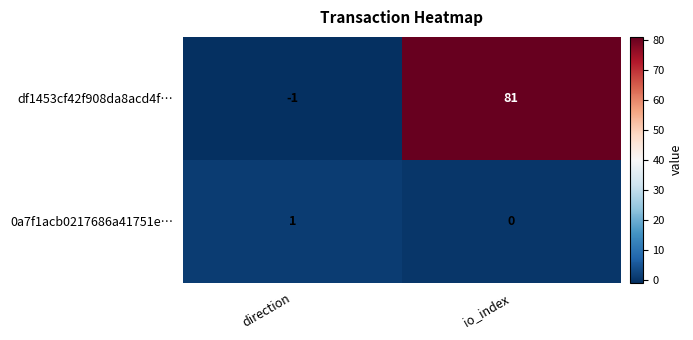

Which series has the largest range (max minus min)?

df1453cf42f908da8acd4f…